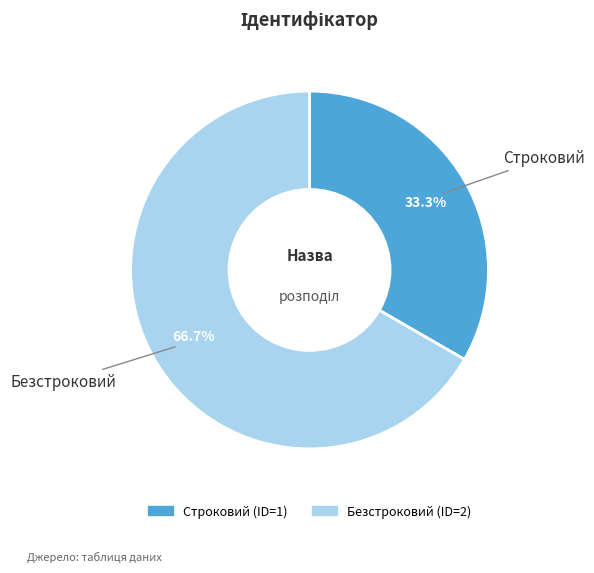

What is the smallest slice in the pie chart?

Строковий